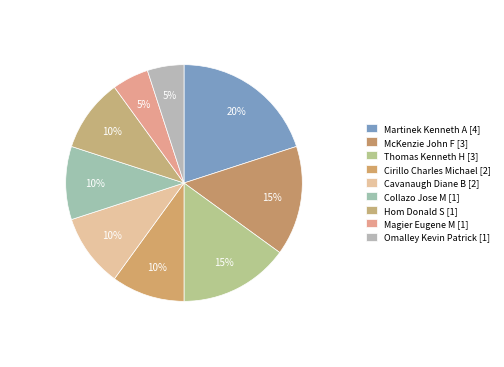

Rank the categories by value from highest to lowest.

Martinek Kenneth A [4], McKenzie John F [3], Thomas Kenneth H [3], Cirillo Charles Michael [2], Cavanaugh Diane B [2], Collazo Jose M [1], Hom Donald S [1], Magier Eugene M [1], Omalley Kevin Patrick [1]